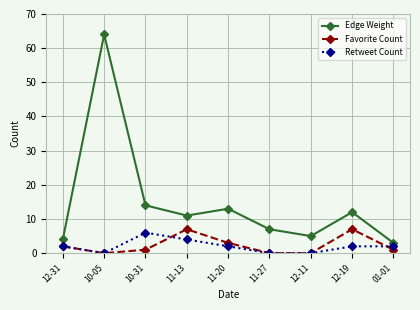

What position from the right is 12-11?

3